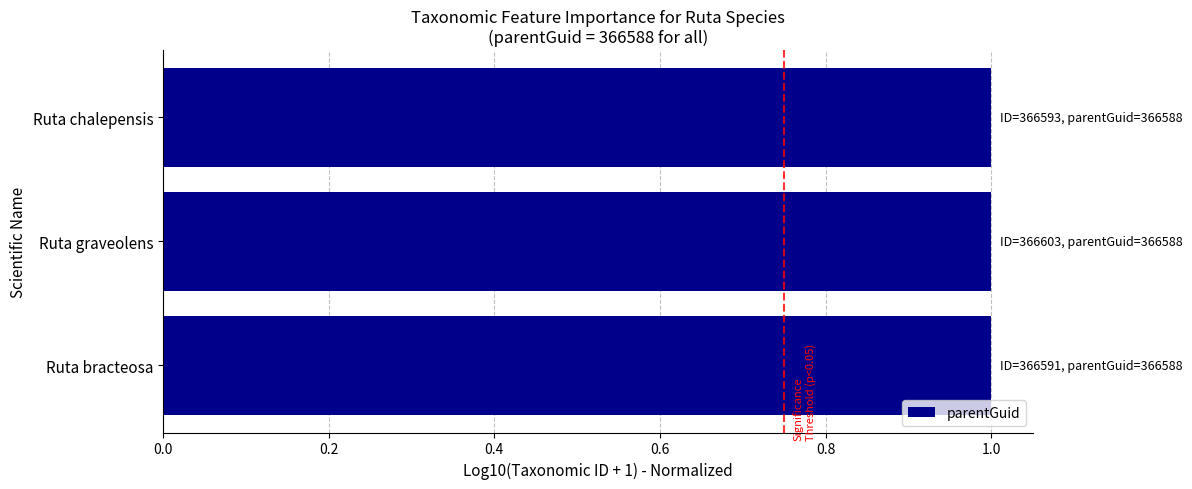

Does the chart contain stacked bars?

No